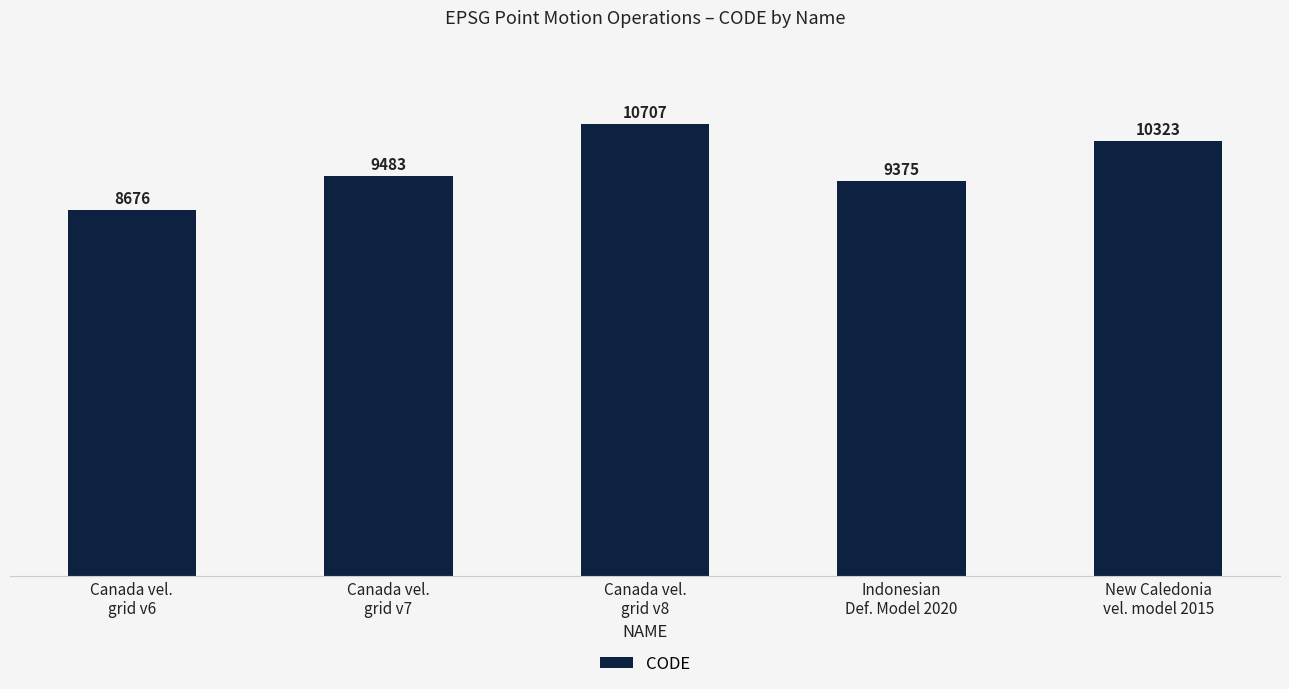

What is the ratio of the value at Canada vel.
grid v7 to the value at Canada vel.
grid v6?

1.1